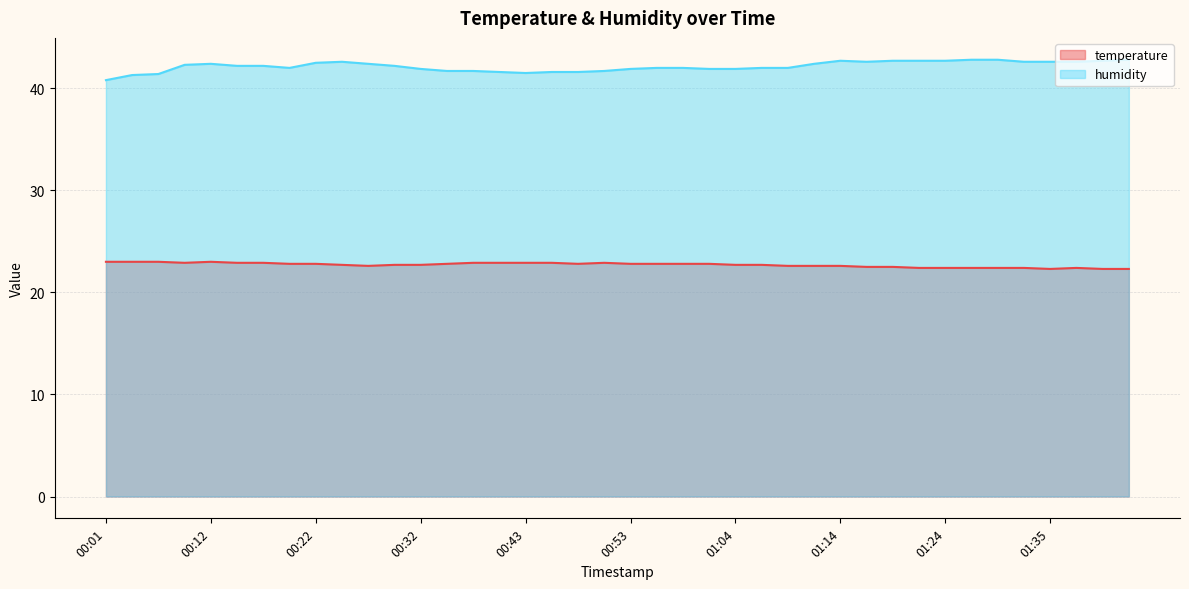

What is the difference between the highest and lowest values at 00:43?

18.6